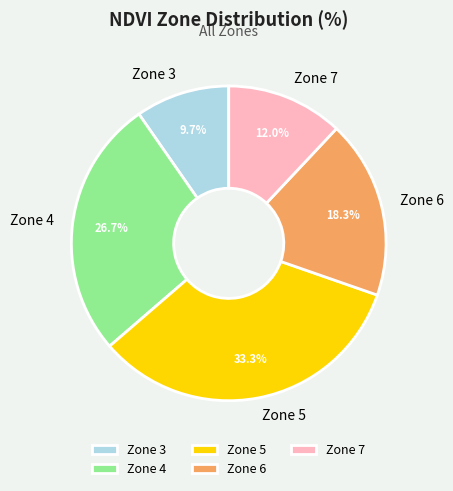

Between Zone 5 and Zone 4, which is larger?

Zone 5